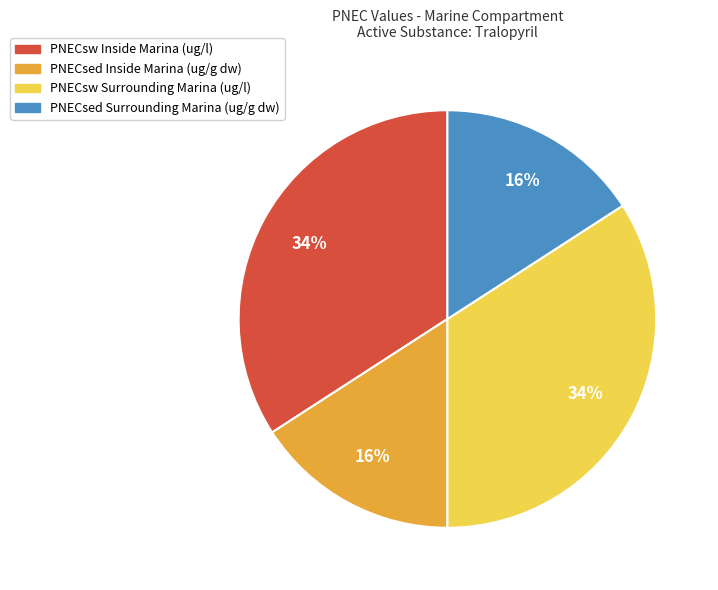

Does PNECsed Surrounding Marina (ug/g dw) represent more than half of the total?

No